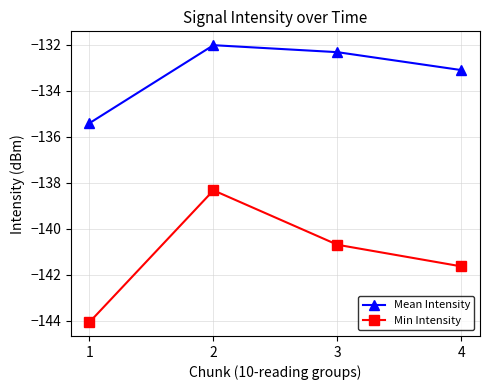

What is the value of the Min Intensity point at the 2nd from the left?

-138.3